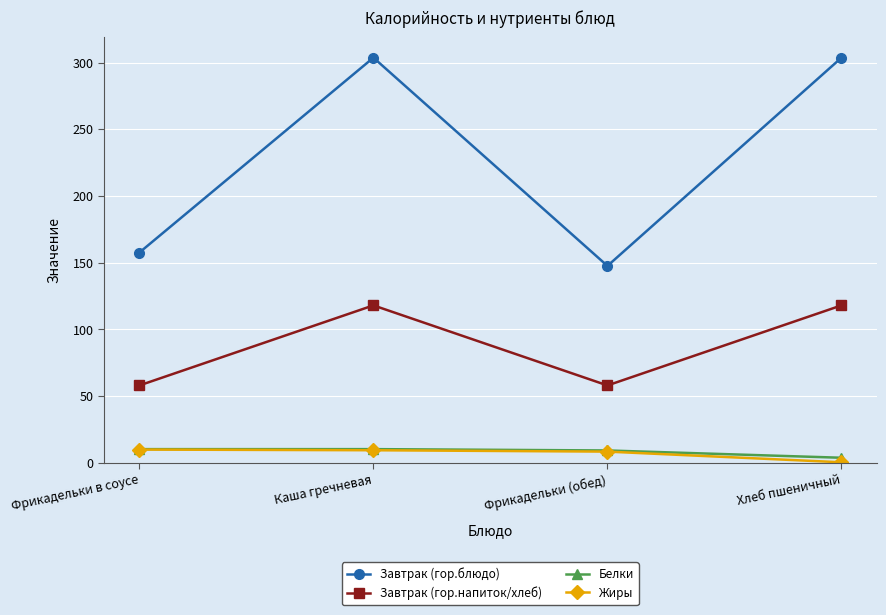

What is the sum of all Завтрак (гор.напиток/хлеб) values?

352.0